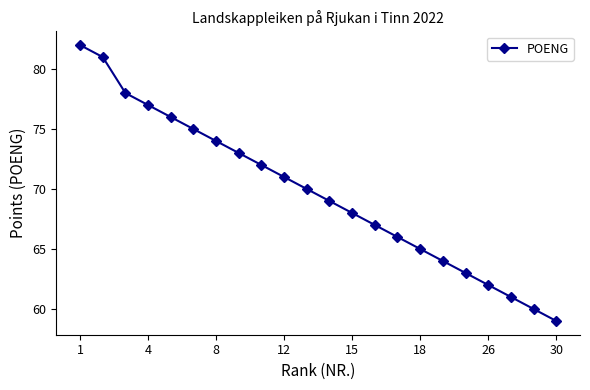

Does the chart display data point markers on the line(s)?

Yes